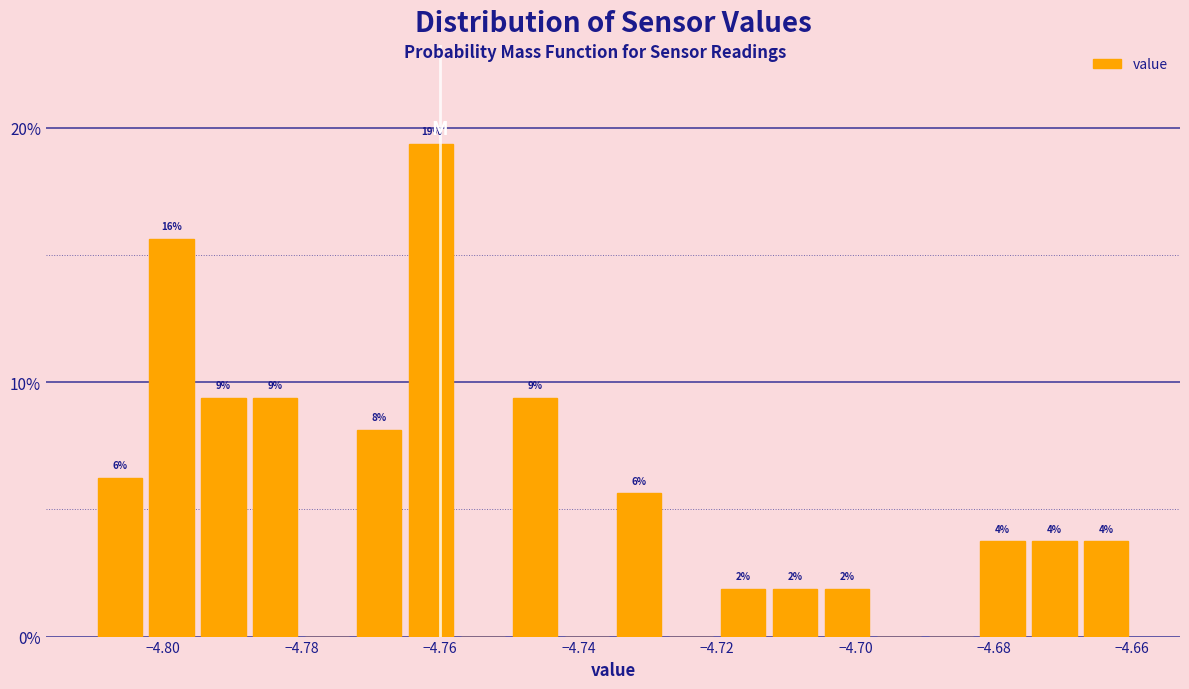

Around what value on the x-axis is the tallest bar? Give the approximate position of its centre, as read against the axis.

-4.762